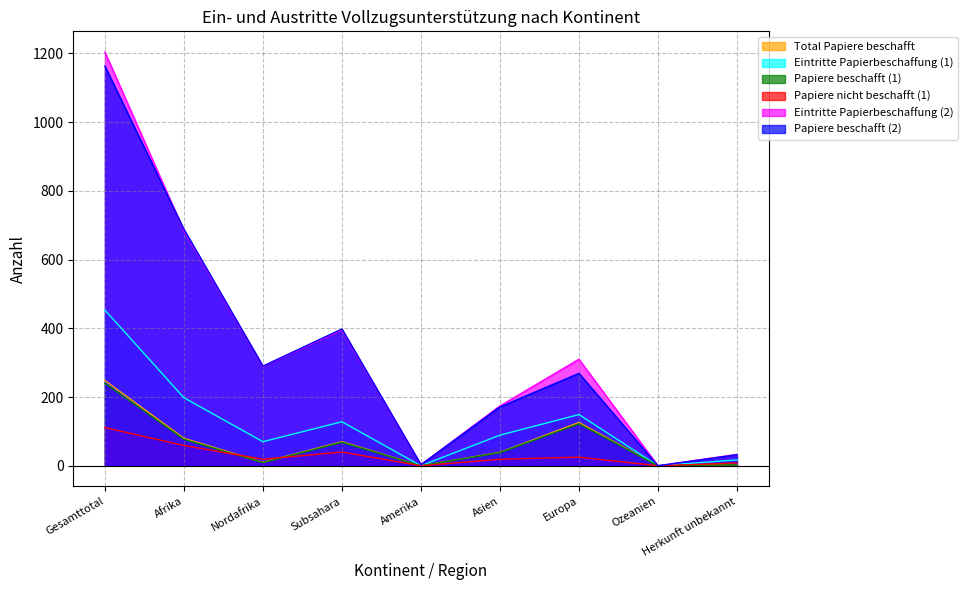

Rank the categories by Papiere nicht beschafft (1) value from highest to lowest.

Gesamttotal, Afrika, Subsahara, Europa, Nordafrika, Asien, Herkunft unbekannt, Amerika, Ozeanien